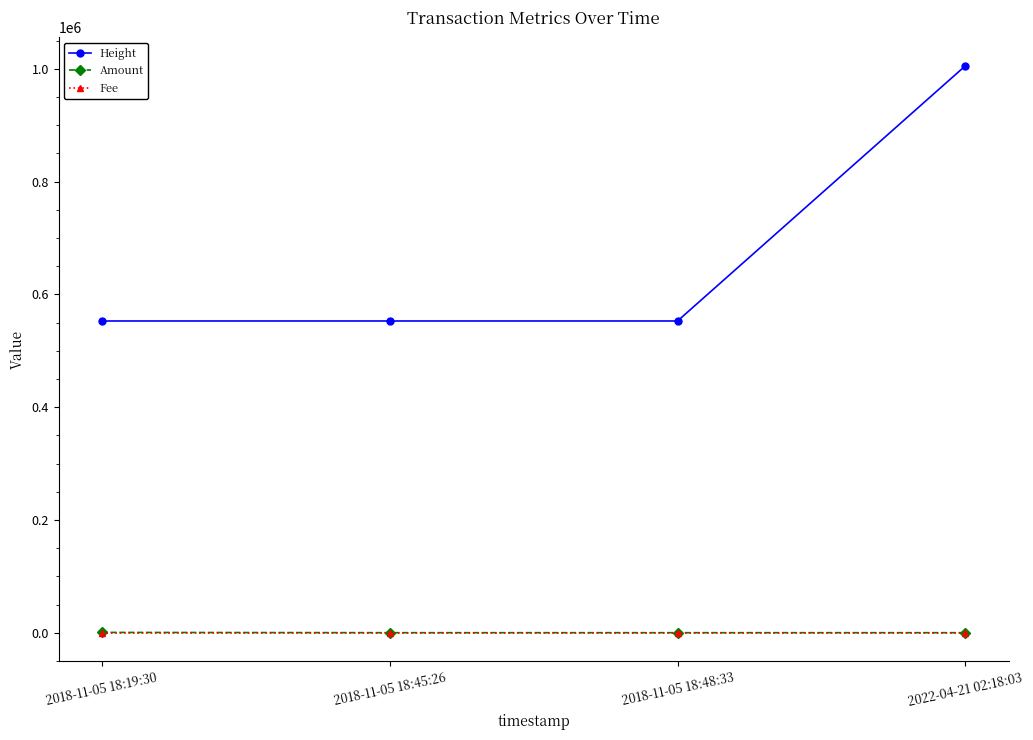

Which series has the widest spread of values?

Height